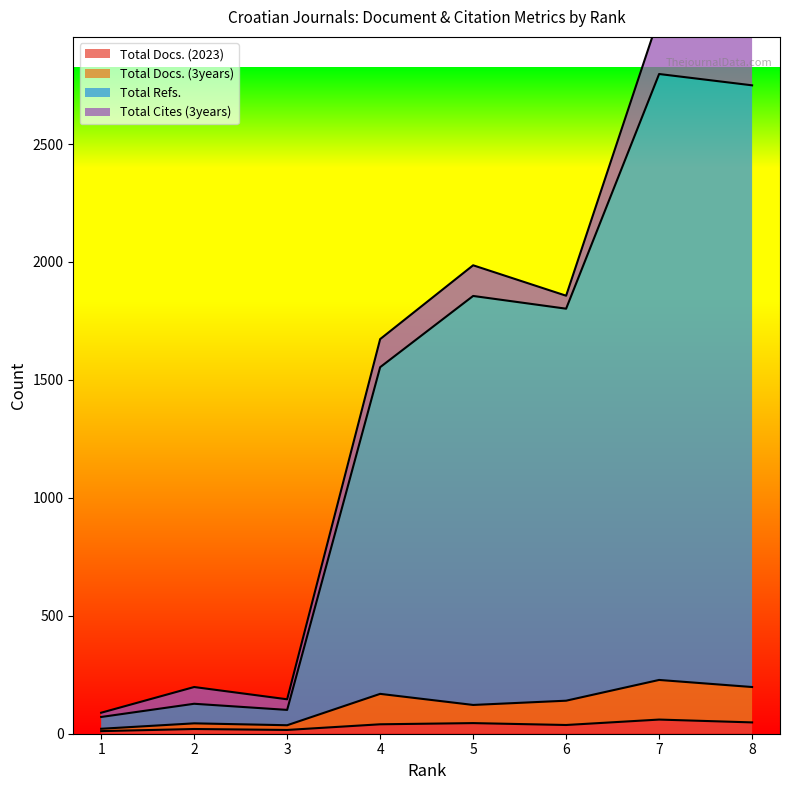

True or false: Total Docs. (3years) and Total Docs. (2023) intersect in this chart.

False